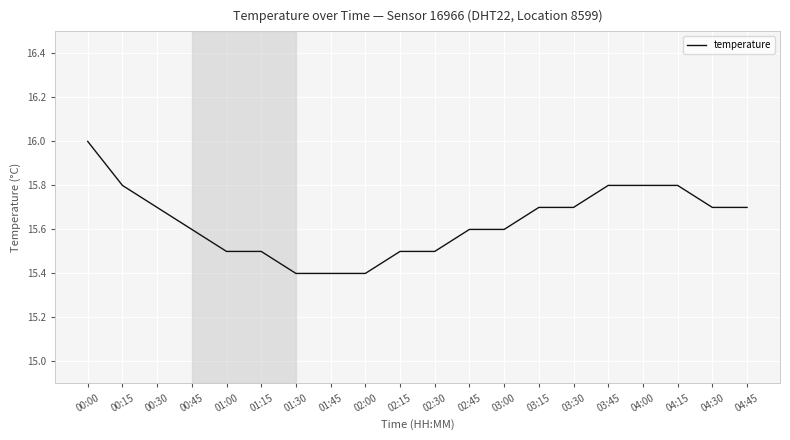

Is it true that the value at 04:00 is 15.8?

True